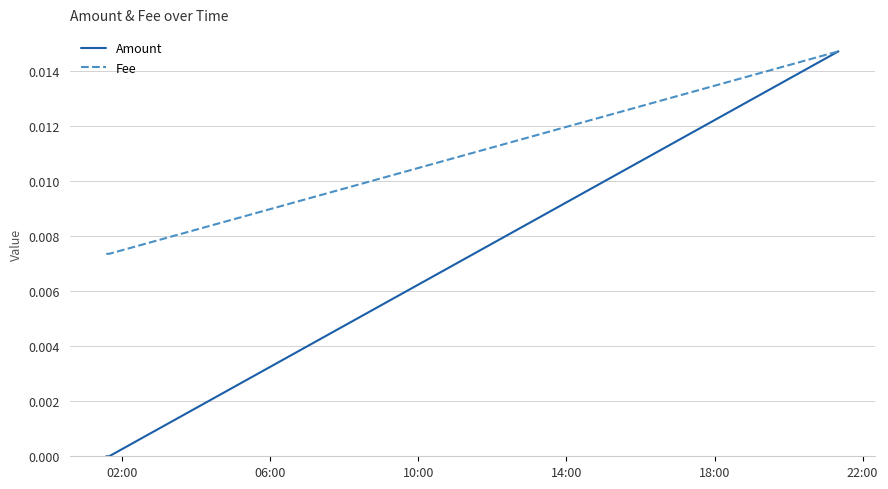

Which series has the largest total across all categories?

Fee